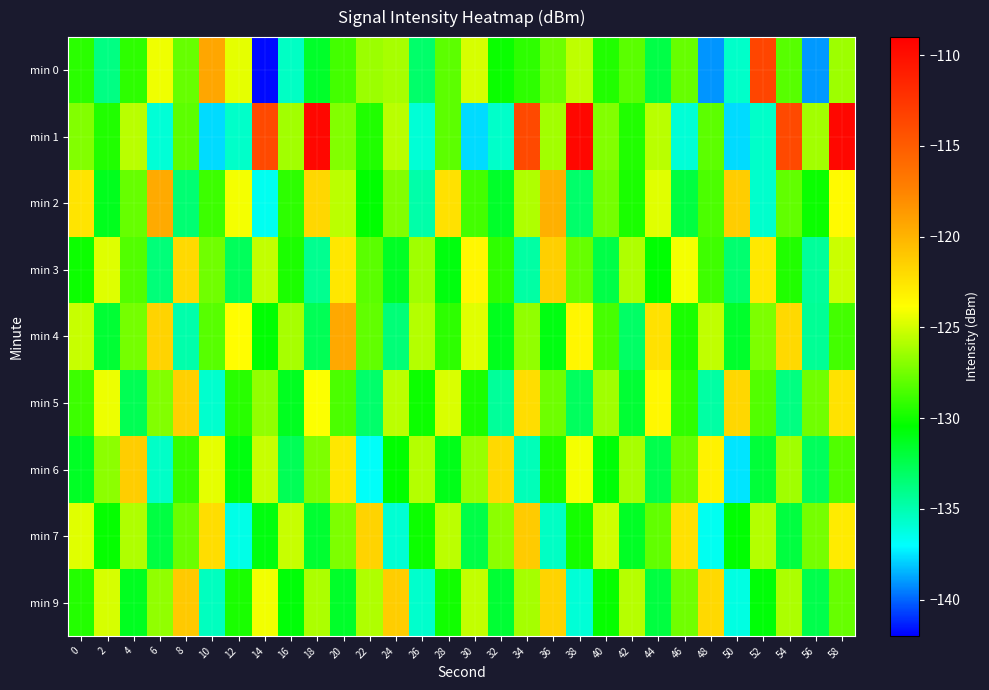

What is the maximum value shown in the chart?

-109.5